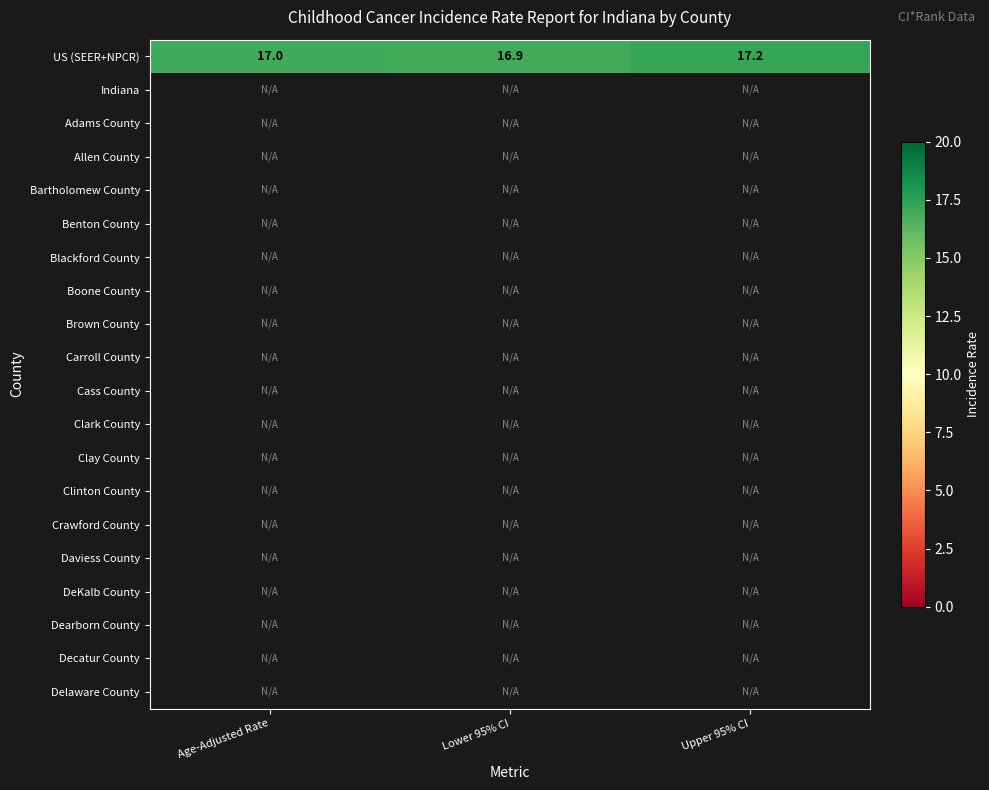

What is the lowest value of the US (SEER+NPCR) series?

16.9